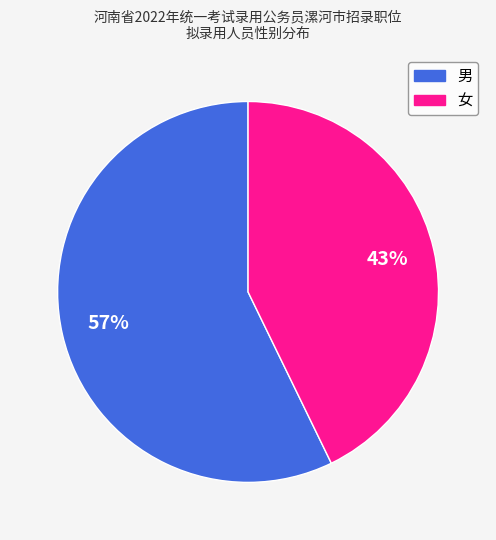

How many segments does this pie chart have?

2